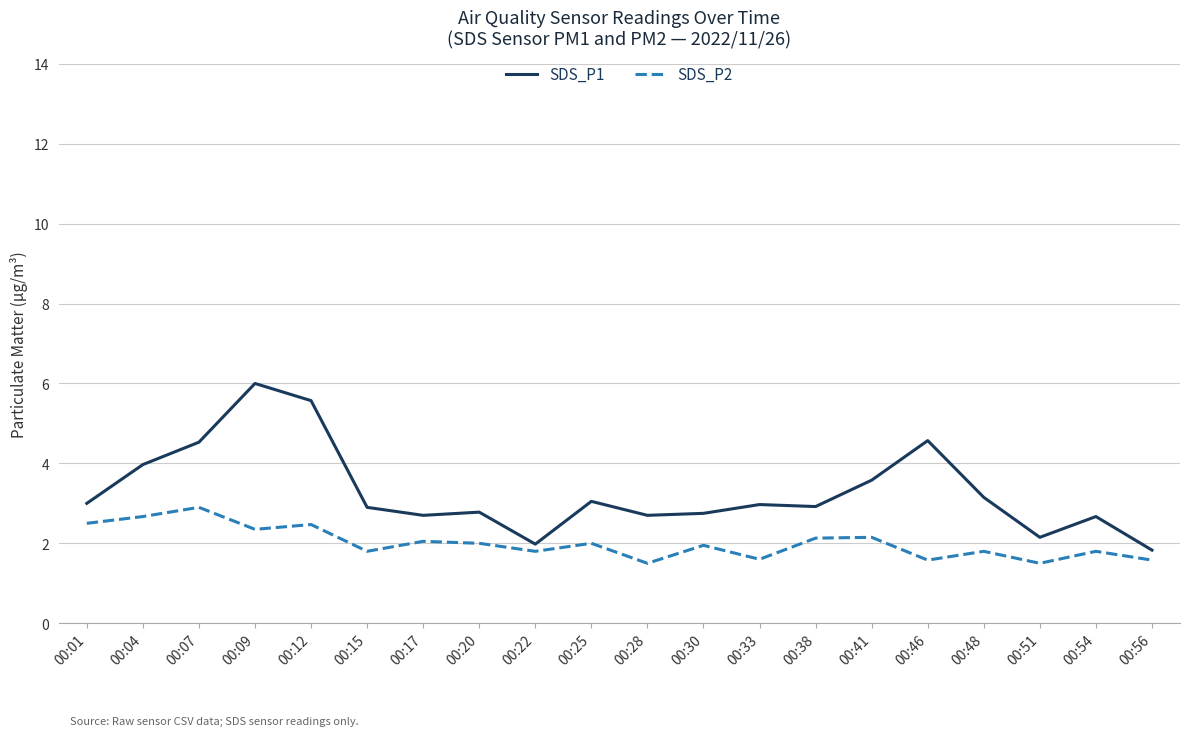

True or false: SDS_P2 has more than 0 points higher than both neighbors.

True